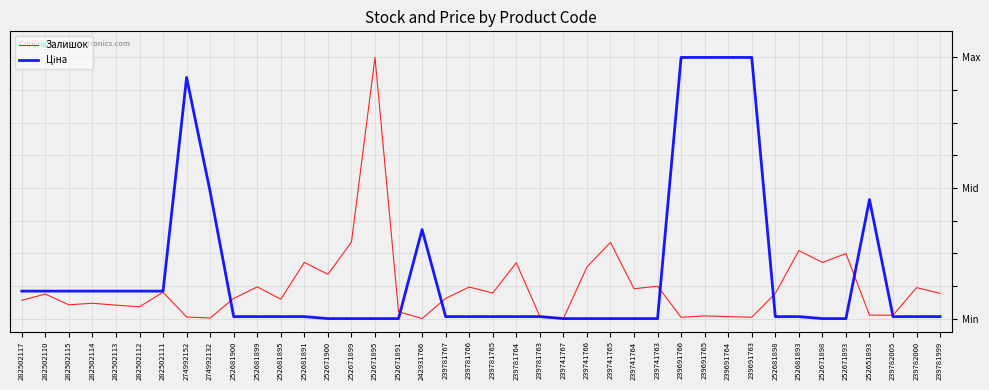

Does the chart have visible grid lines?

Yes